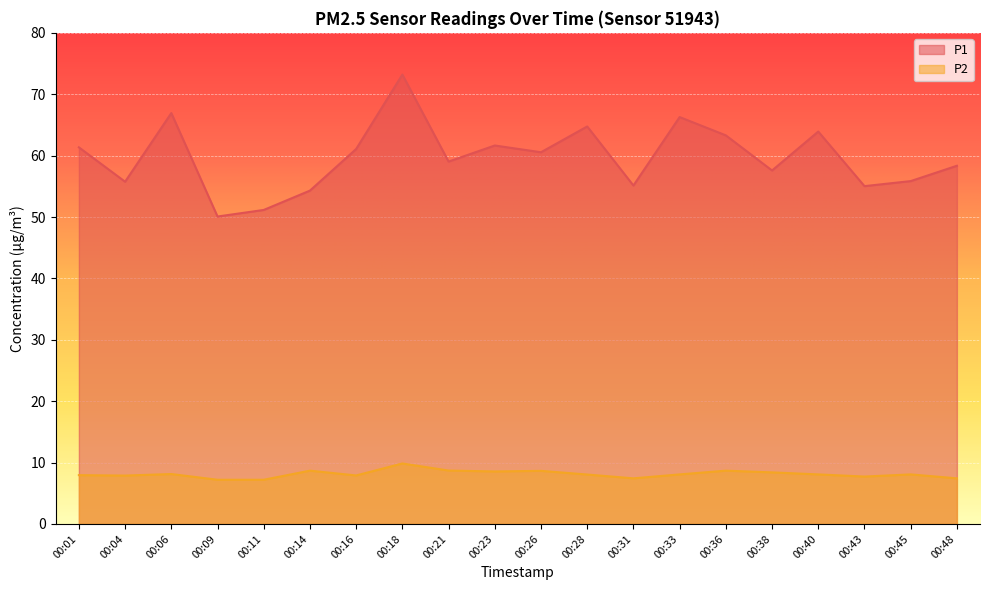

Reading left to right, list all the values displayed in this chart.

P1: 00:01=61.4	00:04=55.8	00:06=66.9	00:09=50.1	00:11=51.1	00:14=54.3	00:16=61.1	00:18=73.2	00:21=59.0	00:23=61.6	00:26=60.5	00:28=64.8	00:31=55.1	00:33=66.3	00:36=63.3	00:38=57.6	00:40=63.9	00:43=55.0	00:45=55.9	00:48=58.4
P2: 00:01=8.0	00:04=7.9	00:06=8.1	00:09=7.2	00:11=7.2	00:14=8.7	00:16=7.9	00:18=9.8	00:21=8.7	00:23=8.6	00:26=8.7	00:28=8.1	00:31=7.4	00:33=8.1	00:36=8.7	00:38=8.4	00:40=8.1	00:43=7.7	00:45=8.1	00:48=7.4